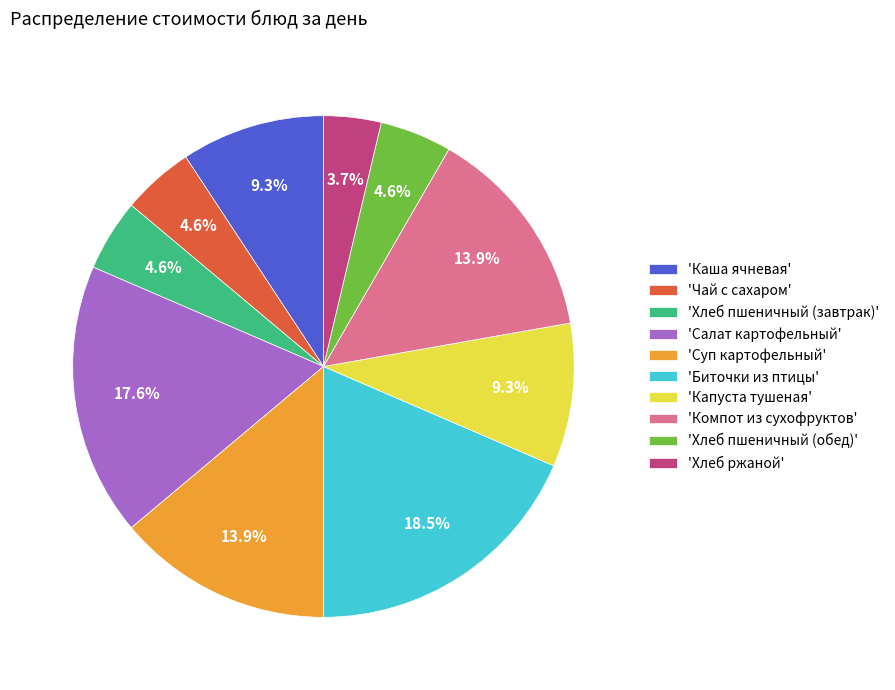

What portion of the pie excludes 'Биточки из птицы'?

81.5%